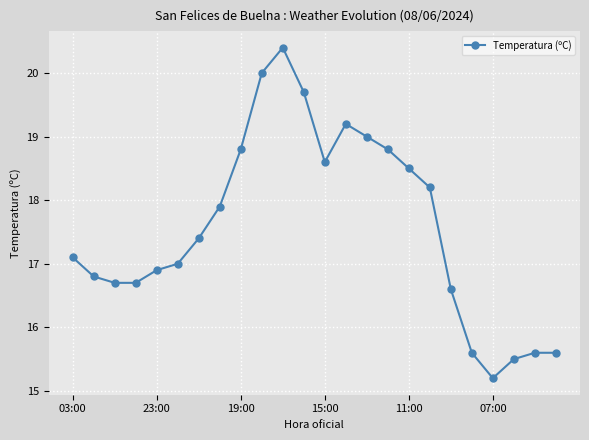

True or false: the data has more than 0 interior local peaks.

True